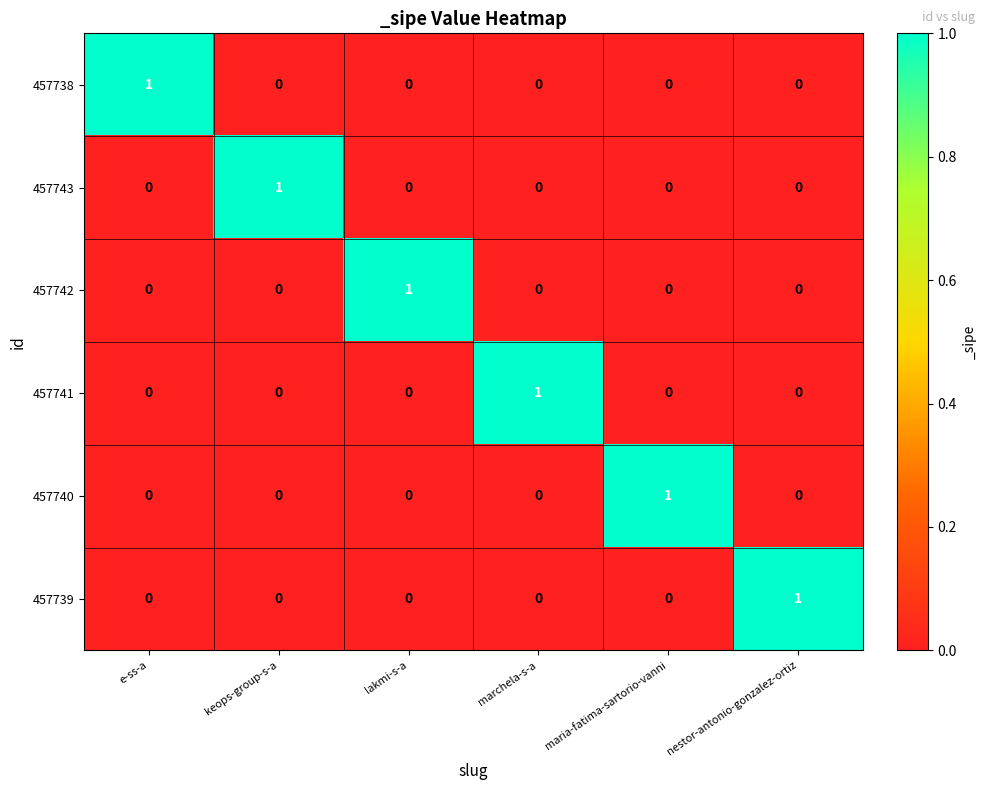

True or false: 457741 has a value of 0 at keops-group-s-a.

True